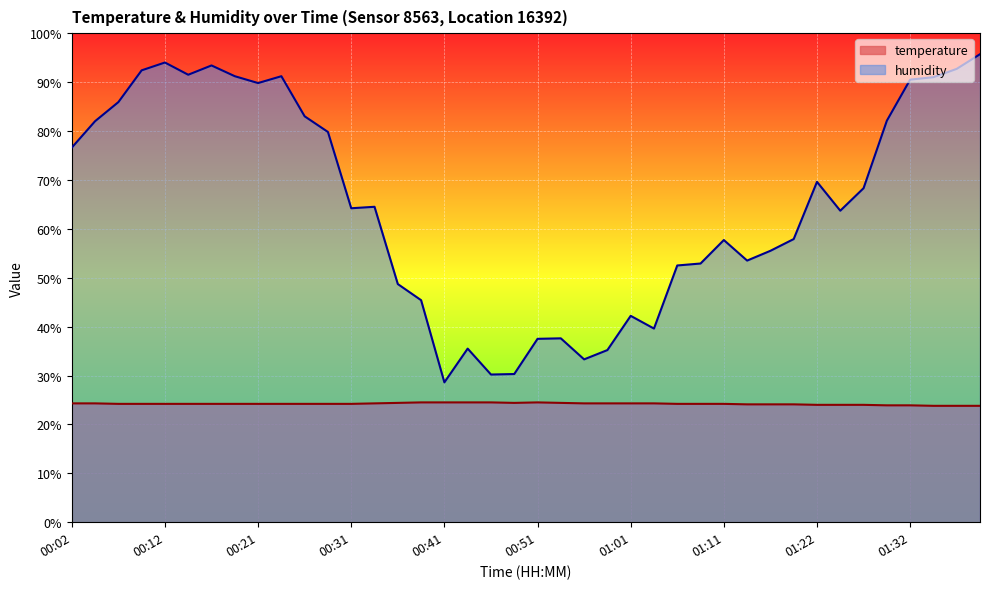

What is the difference between the highest and lowest values at 01:11?

33.5